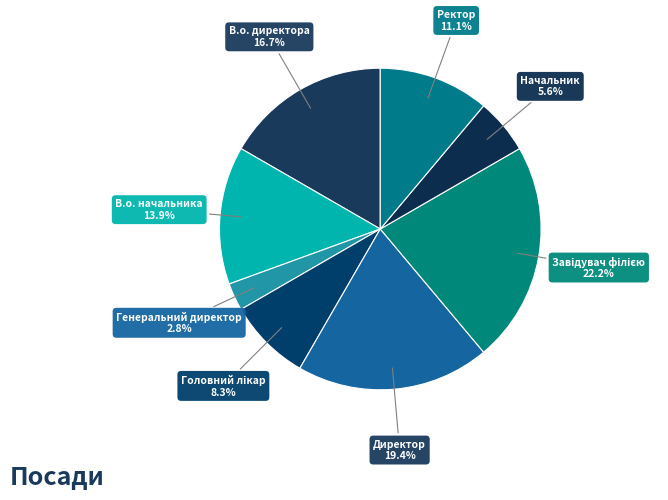

Between Генеральний директор and Начальник, which is larger?

Начальник